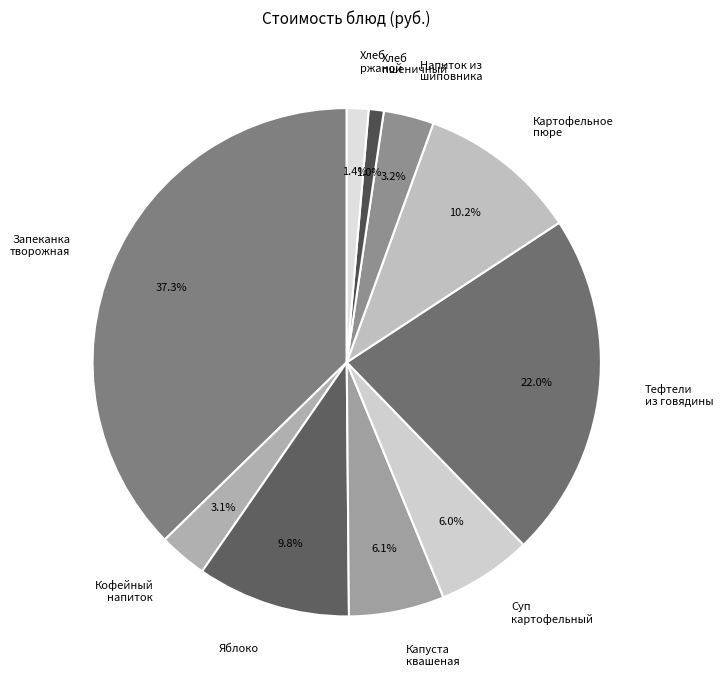

Is Запеканка творожная the majority of the pie?

No